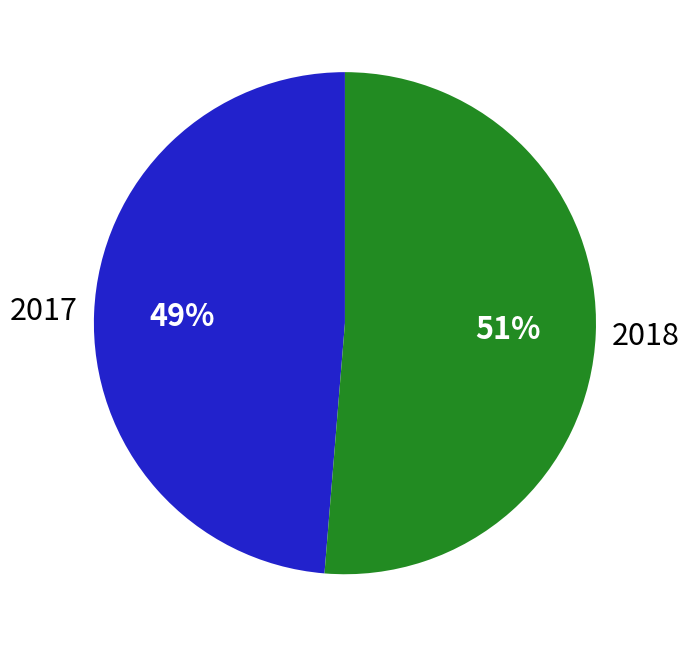

Is it true that 2017 is 37% of the pie?

False